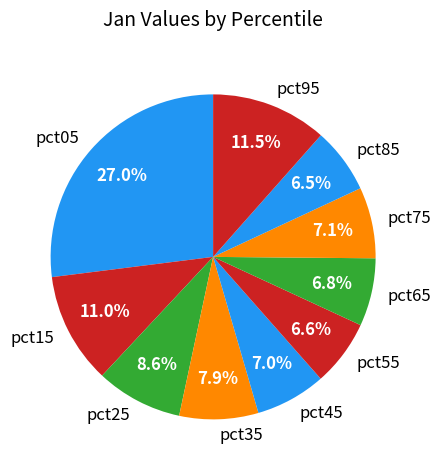

The pct35 slice represents 2% of the pie. True or false?

False